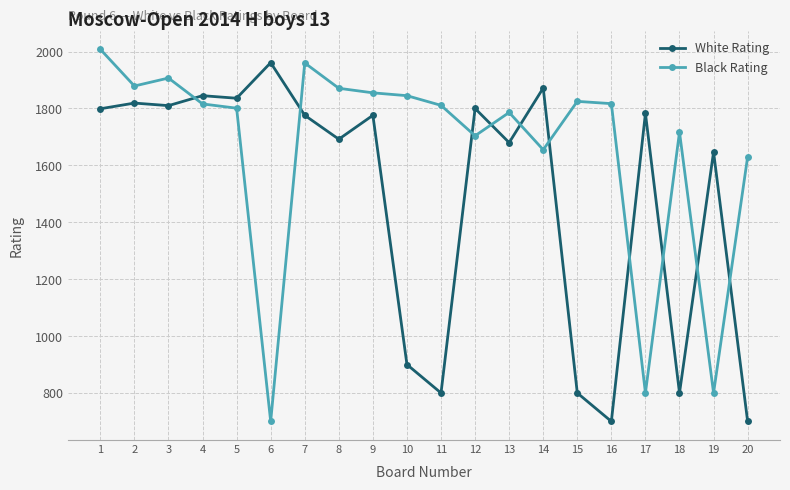

True or false: White Rating has more than 1 interior local peaks.

True